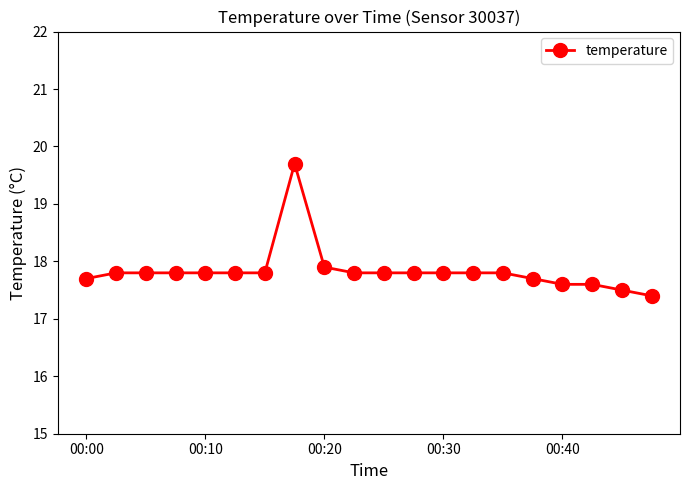

How many series are shown in this chart?

1